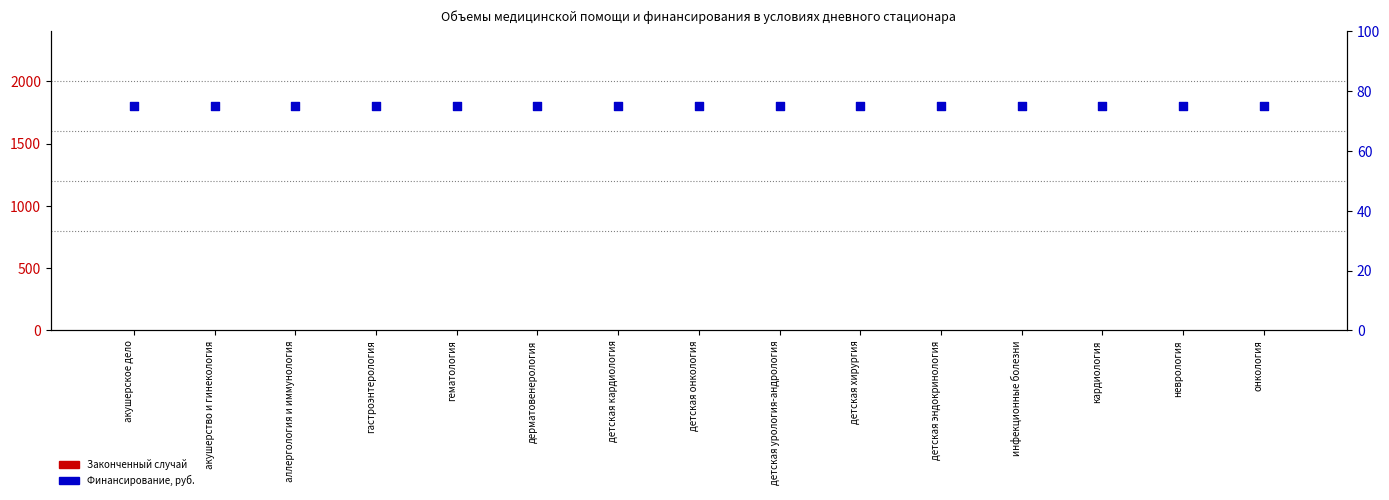

Which series has the largest total across all categories?

Финансирование, руб.